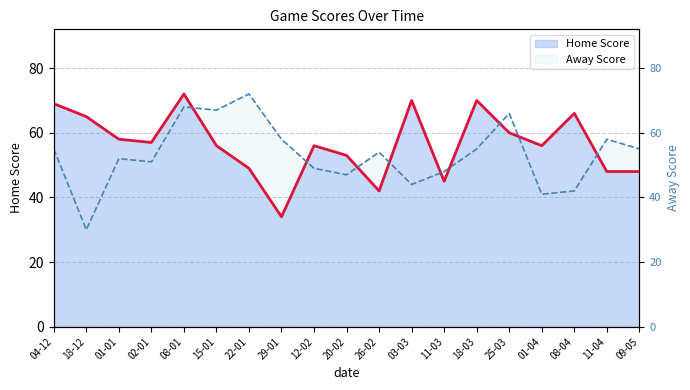

The value of Home Score at 18-12 is 65. True or false?

True